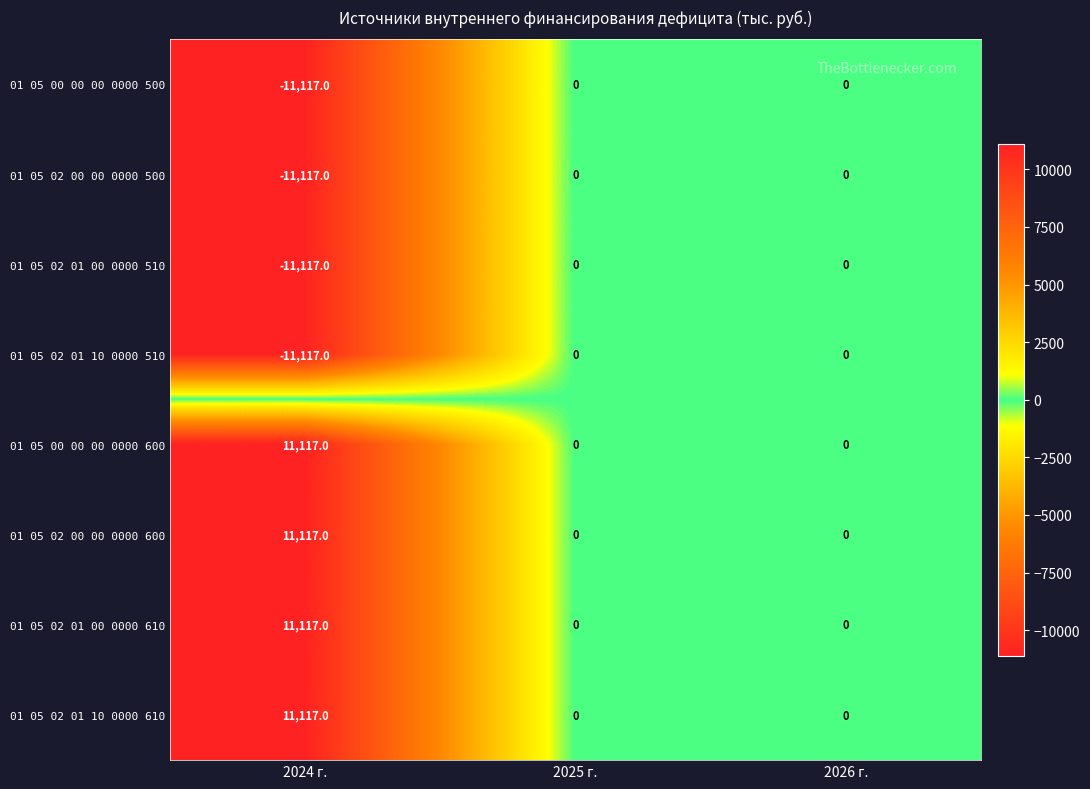

At which category does the chart reach its minimum across all series?

2024 г.